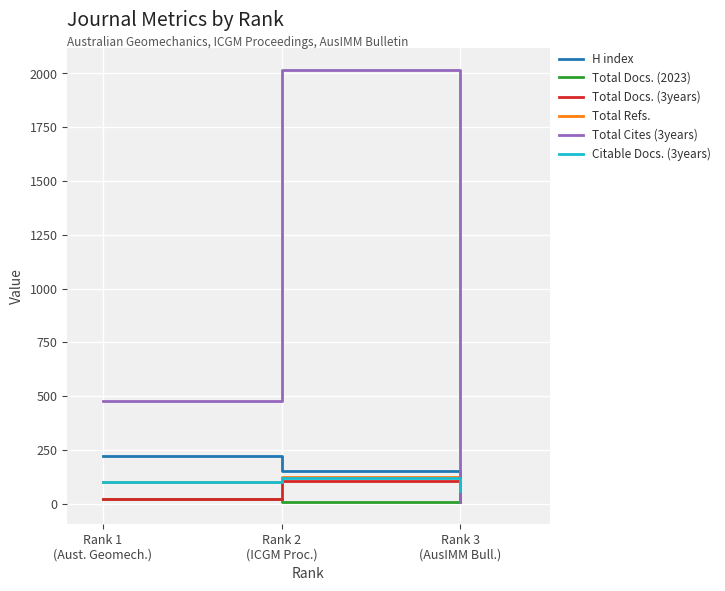

Is the value of Total Docs. (3years) at Rank 2
(ICGM Proc.) greater than the value of Citable Docs. (3years) at Rank 3
(AusIMM Bull.)?

Yes